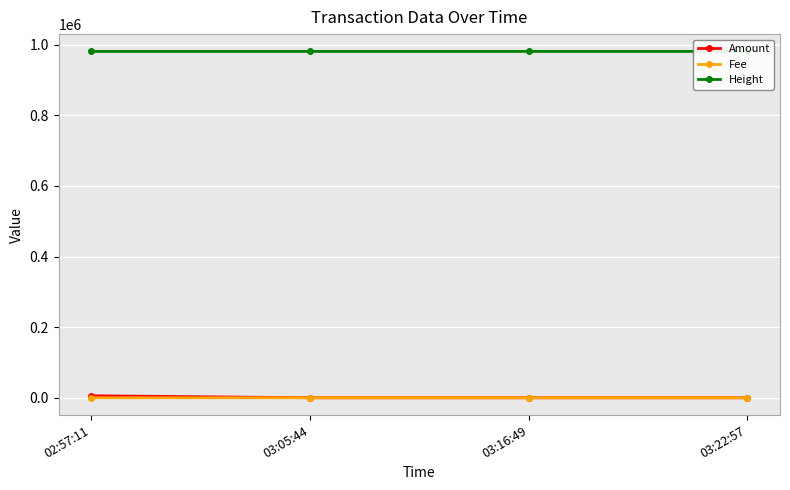

What position from the right is 03:22:57?

1